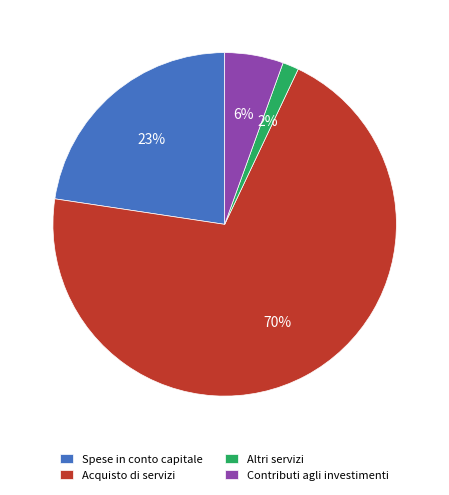

Is the sum of Altri servizi and Spese in conto capitale greater than half?

No